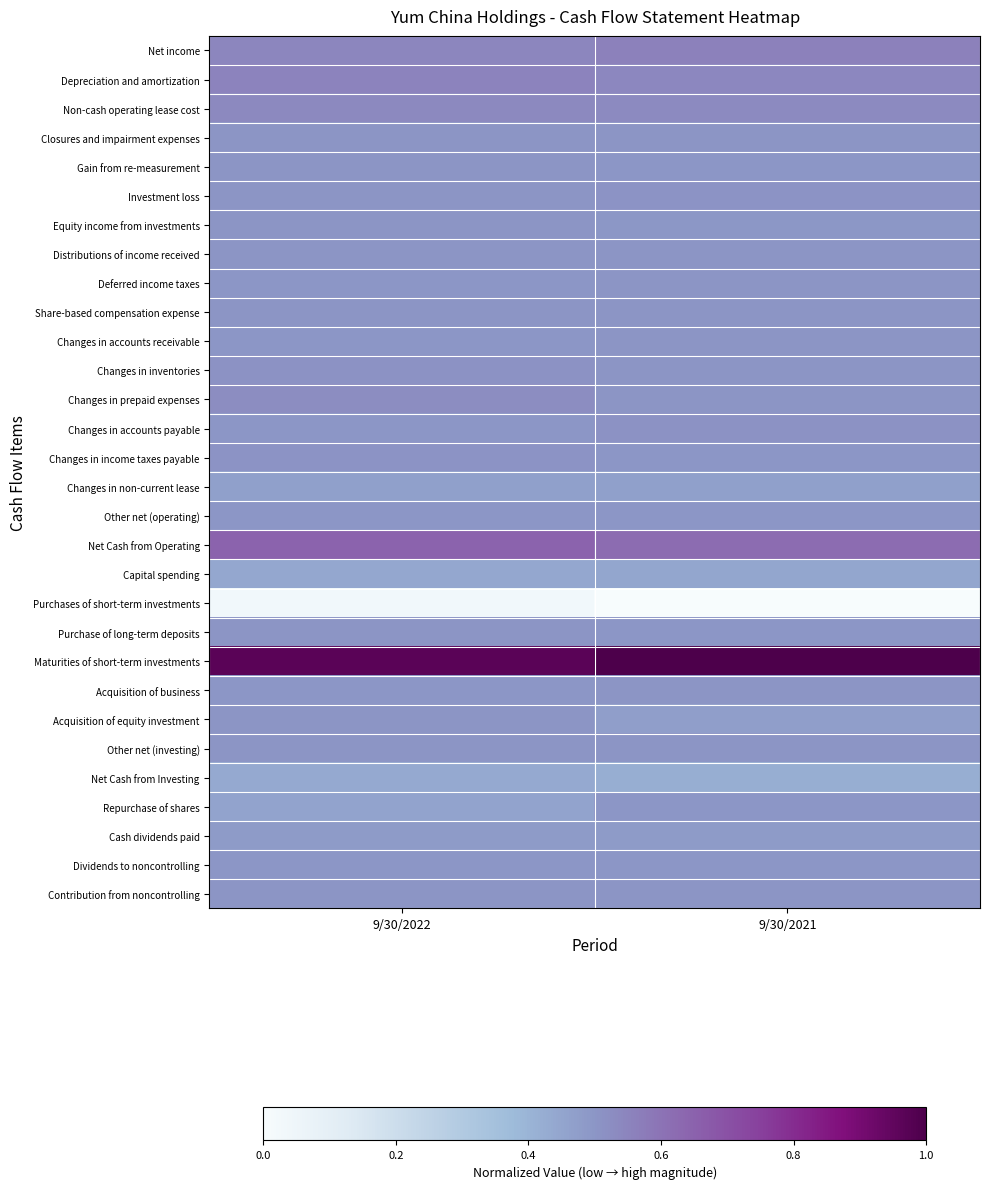

Which has a higher value, 9/30/2022 or 9/30/2021?

9/30/2021